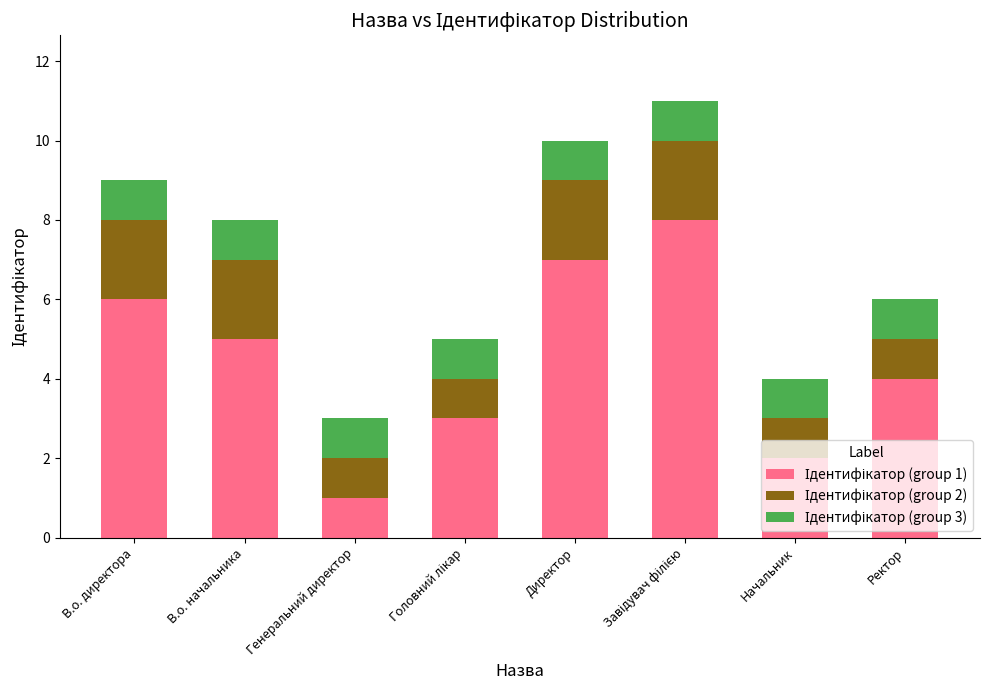

How many bars are there in total?

8